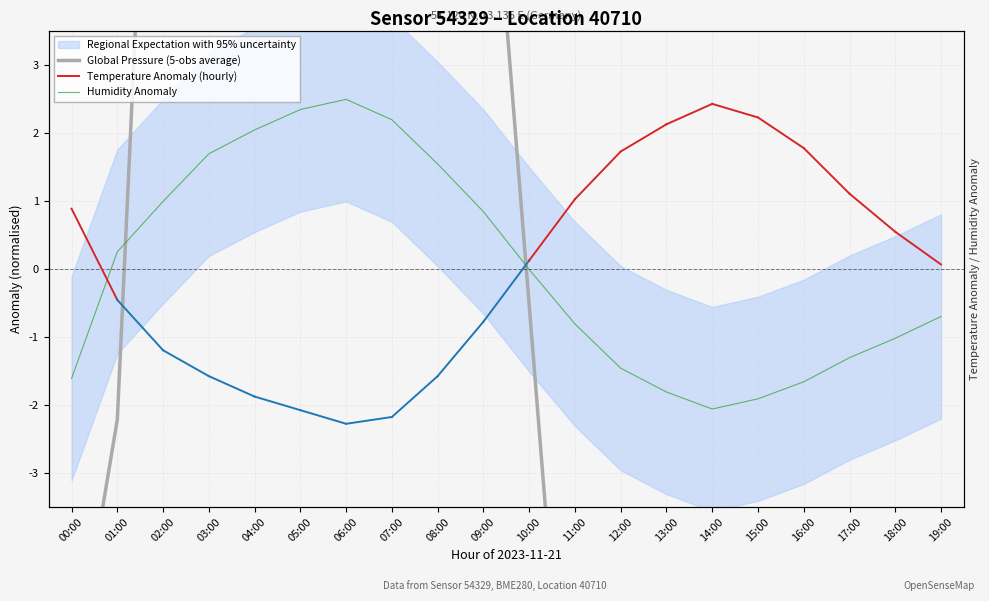

True or false: Global Pressure (5-obs average) and Humidity Anomaly cross at least once.

True